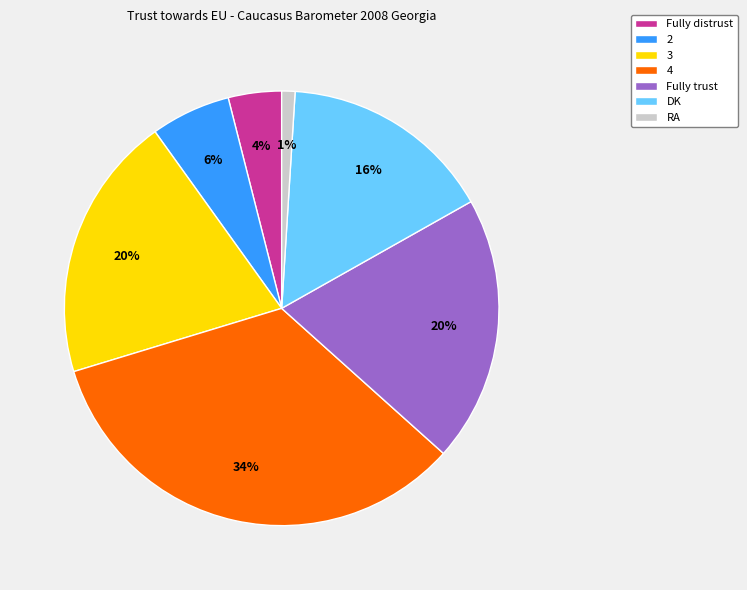

To the nearest percent, what is the average slice percentage?

14%